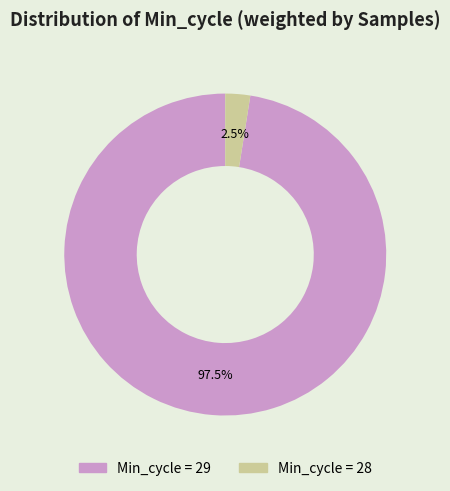

Is there a majority slice in this chart?

Yes